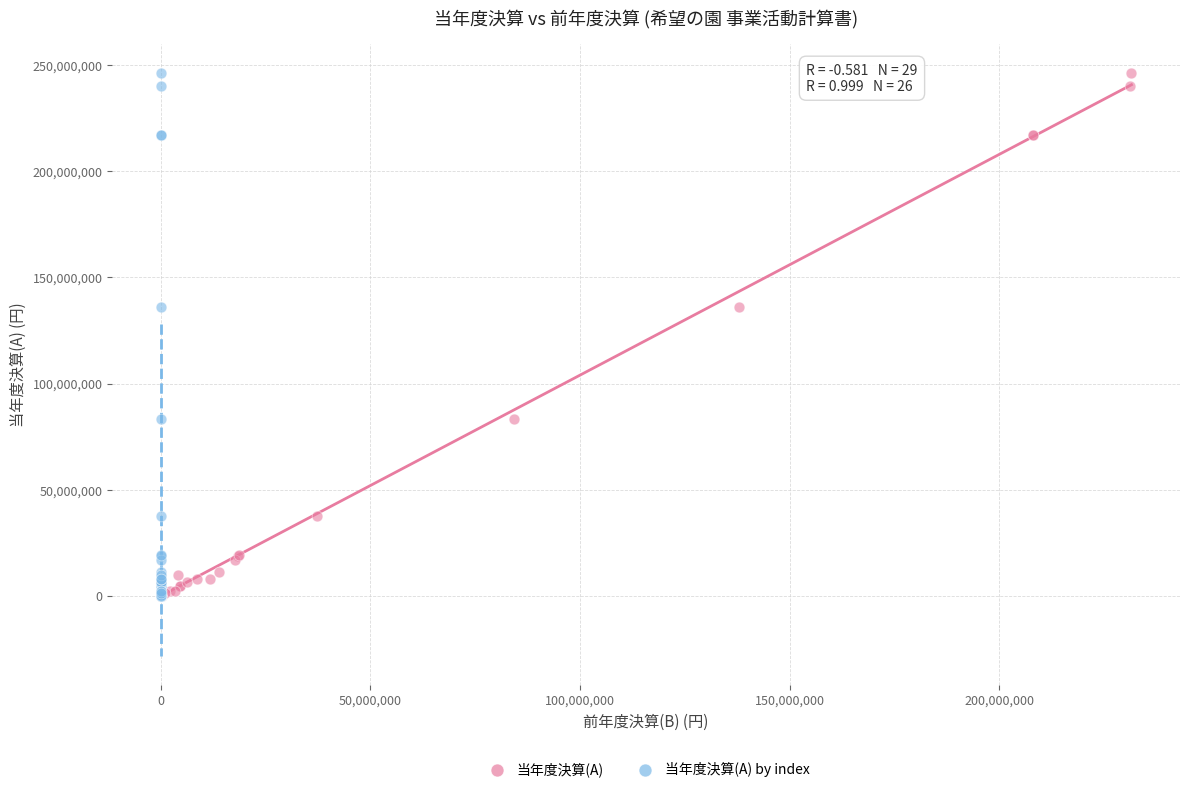

What are all the series names shown in the legend?

当年度決算(A), 当年度決算(A) by index